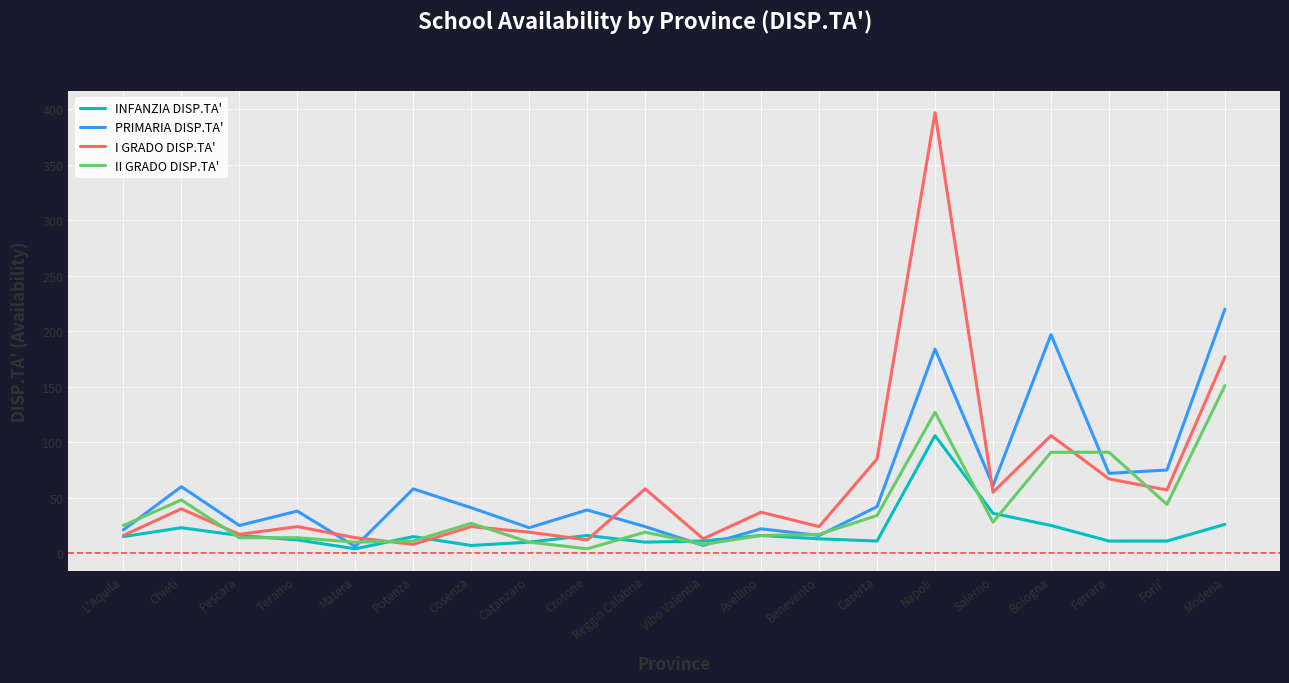

What is the total value across all series at Cosenza?

99